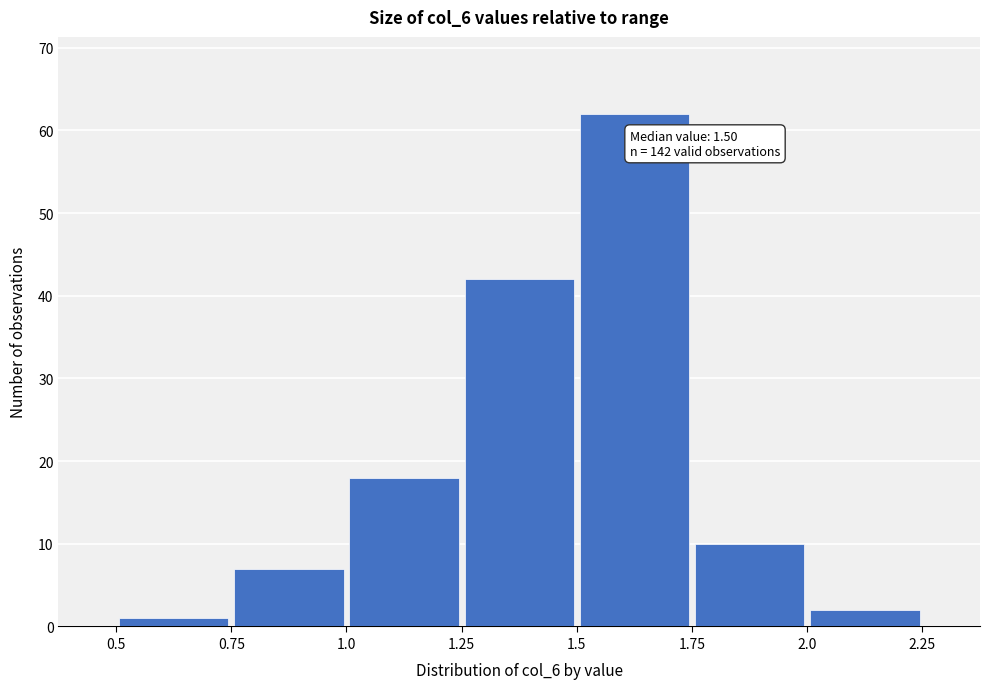

Over which range of the x-axis is the bar tallest?

1.5 to 1.75